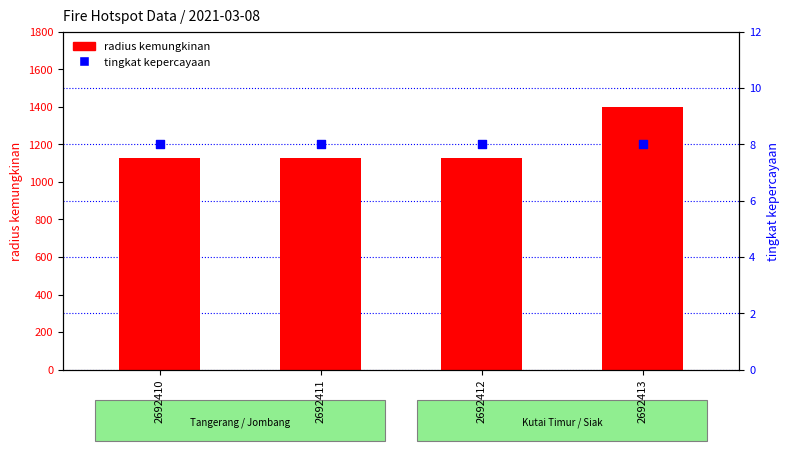

What are all the series names shown in the legend?

radius kemungkinan, tingkat kepercayaan